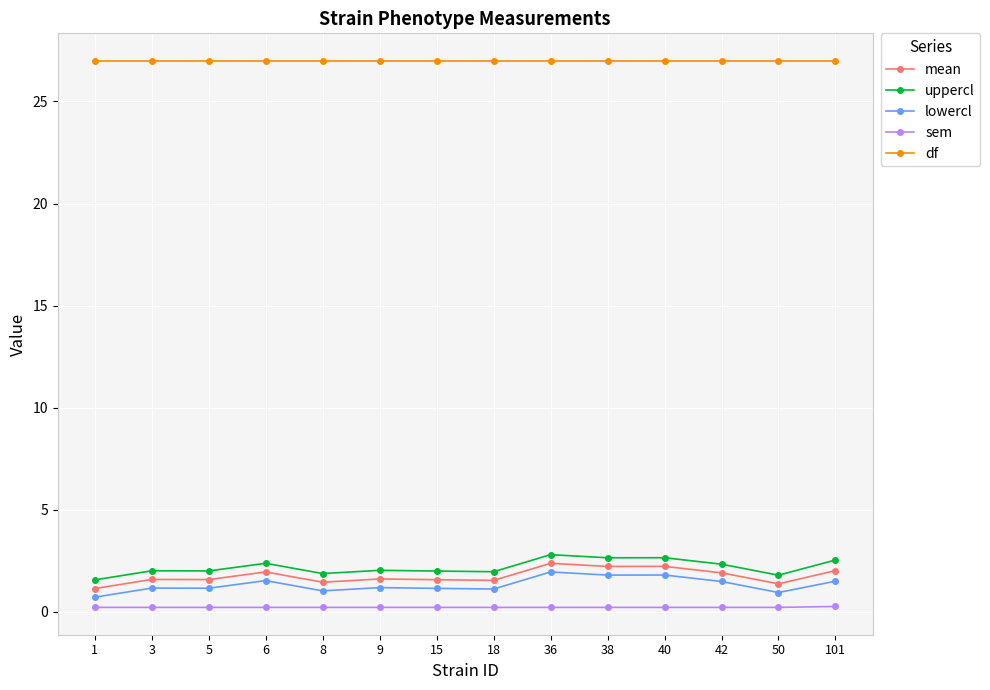

Which series has the largest total across all categories?

df